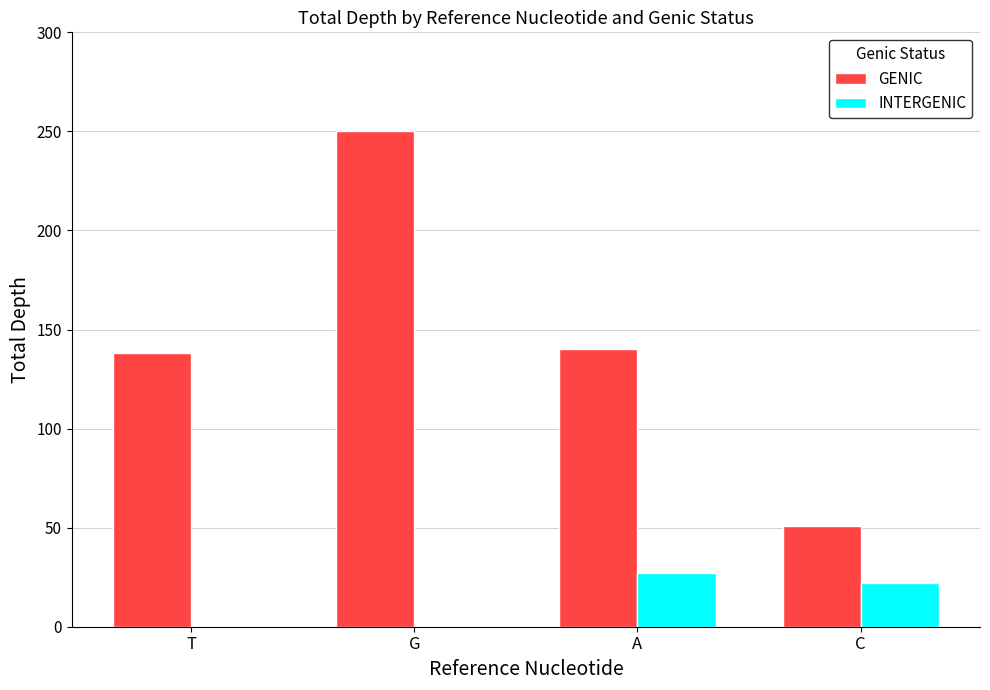

Reading left to right, list all the values displayed in this chart.

GENIC: T=138	G=250	A=140	C=51
INTERGENIC: T=0	G=0	A=27	C=22